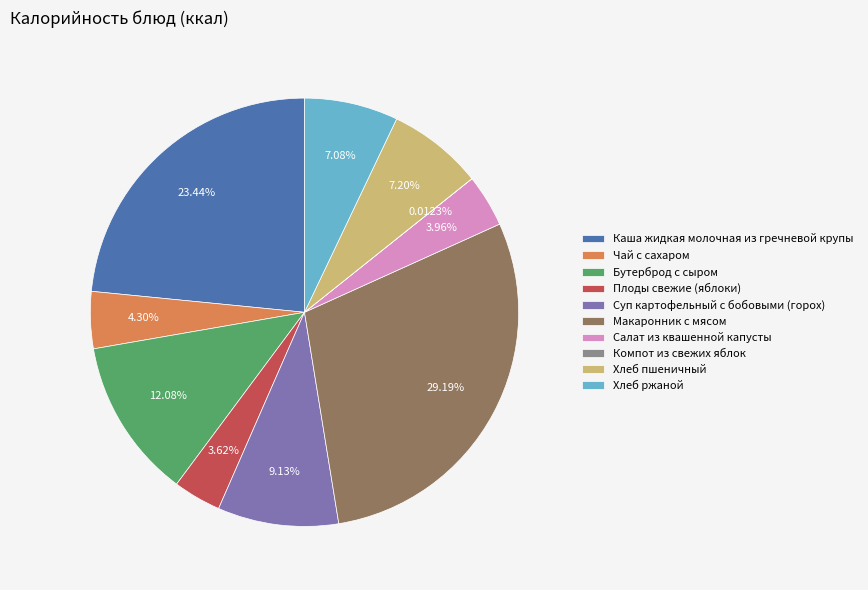

What is the ratio of the value at Суп картофельный с бобовыми (горох) to the value at Салат из квашенной капусты?

2.3